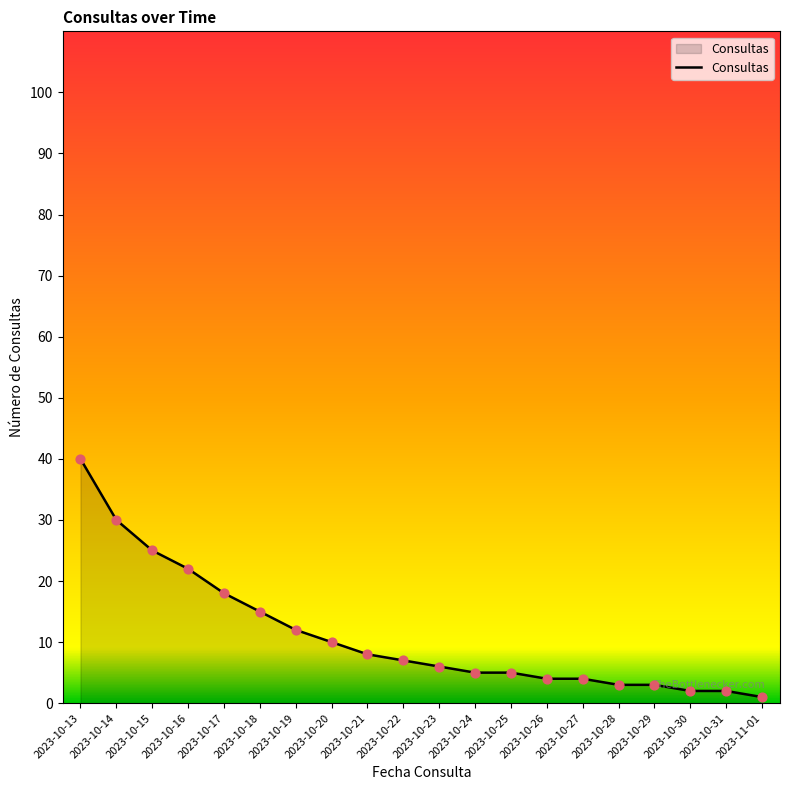

Which has a higher value, 2023-10-28 or 2023-10-27?

2023-10-27